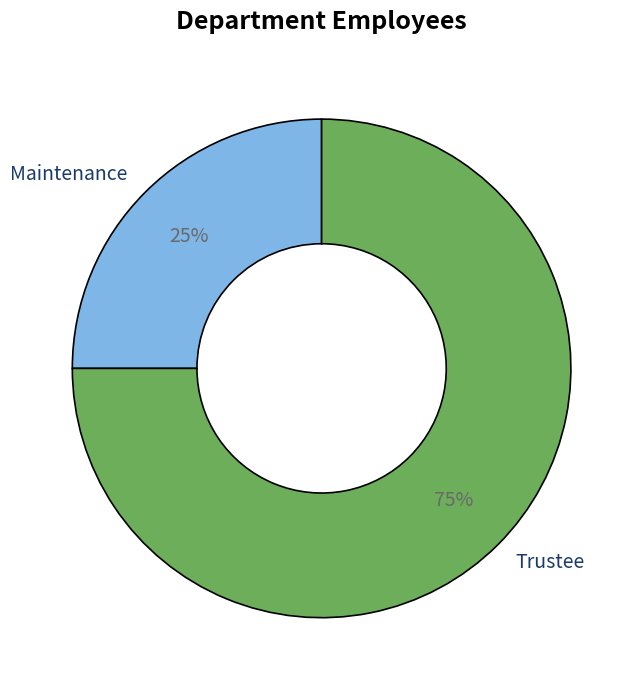

Rank the categories by value from lowest to highest.

Maintenance, Trustee